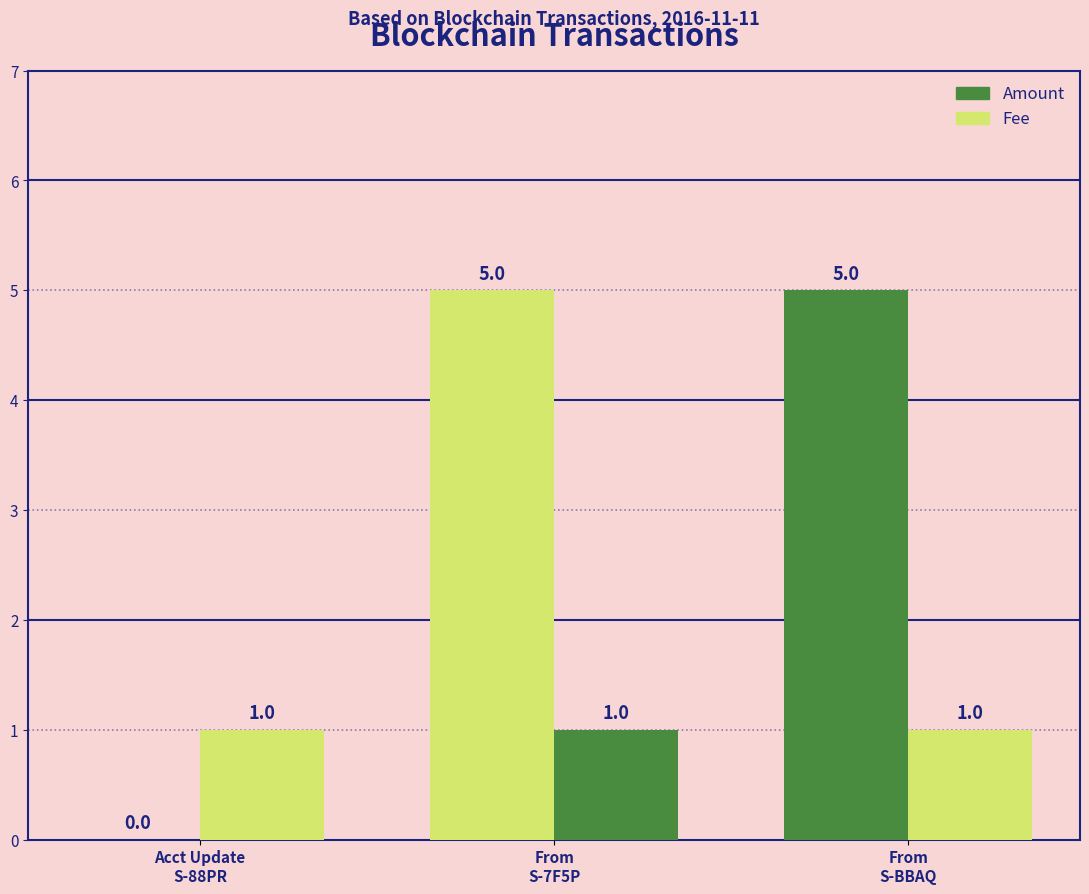

How many distinct data groups are displayed?

2